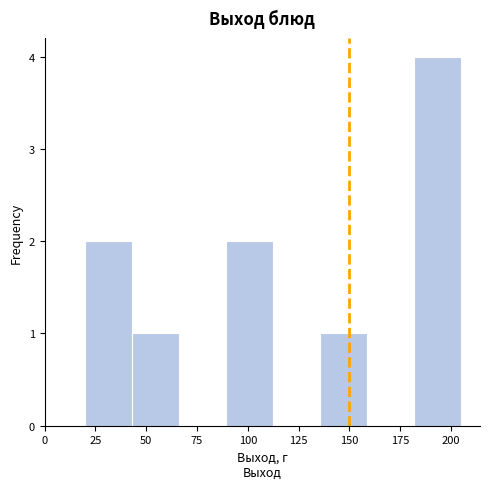

Reading left to right, transcribe this chart: for each bar, give the range it covers on the x-axis and its height. Neither the bar edges nor the heights are printed on the chart, so give them approximately, as read against the axes.

20 to 45: 2
45 to 65: 1
65 to 90: 0
90 to 115: 2
115 to 135: 0
135 to 160: 1
160 to 180: 0
180 to 205: 4